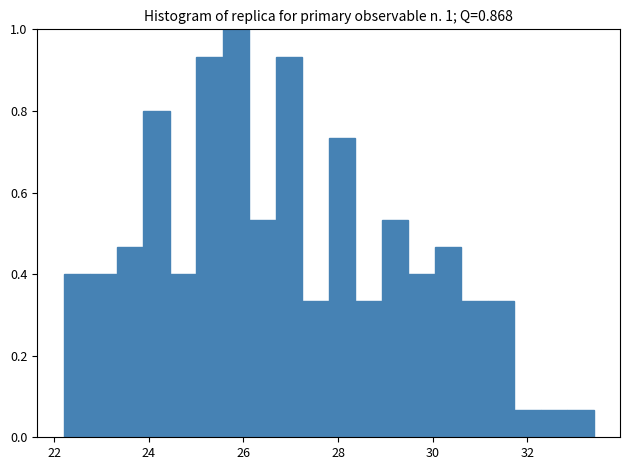

Read against the x-axis, roughly where is the centre of the tallest bar?

25.8